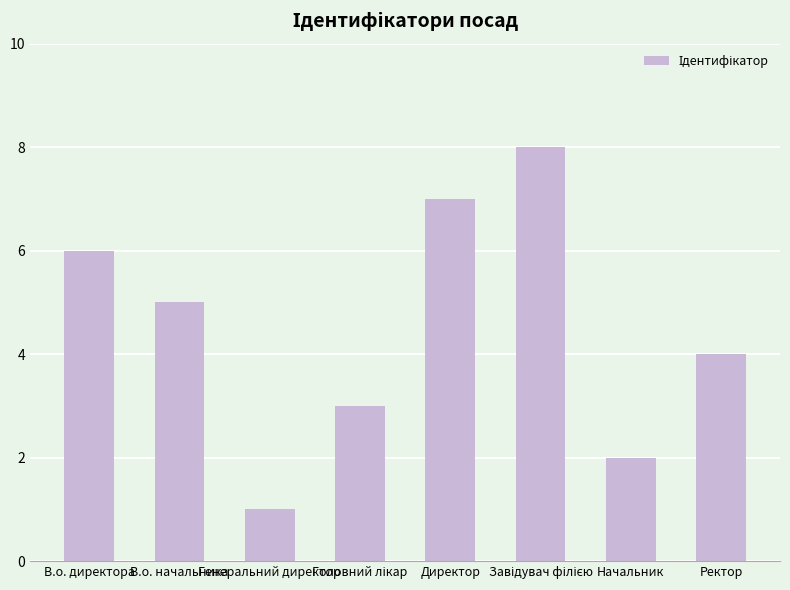

What is the maximum value shown in the chart?

8